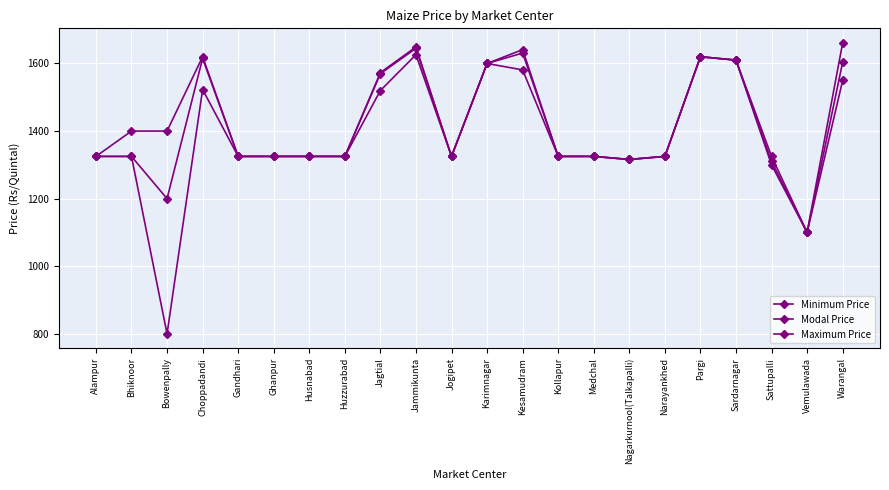

How many lines are shown in the chart?

3